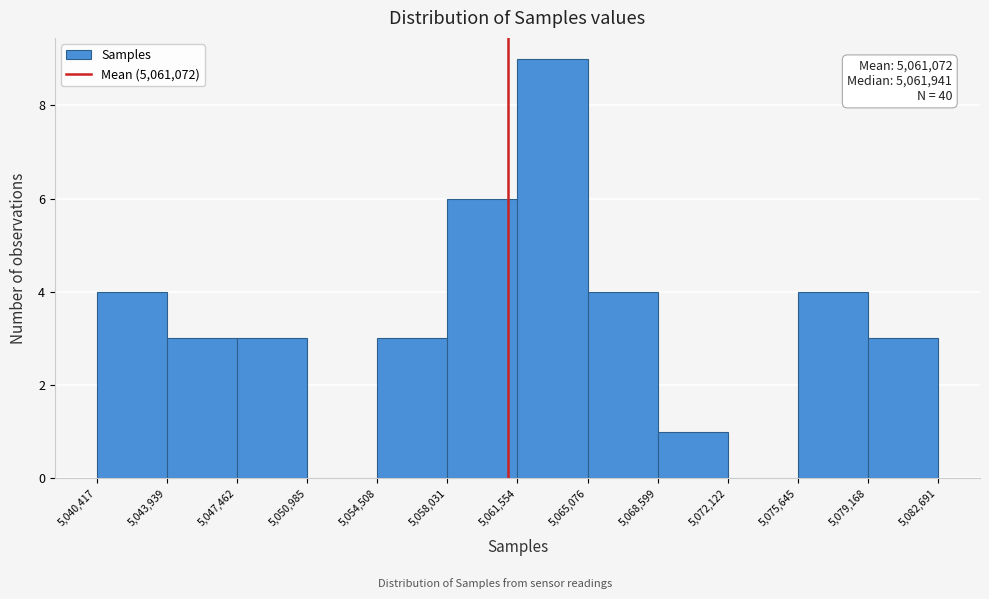

Which range on the x-axis has the tallest bar?

5,061,554 to 5,065,076